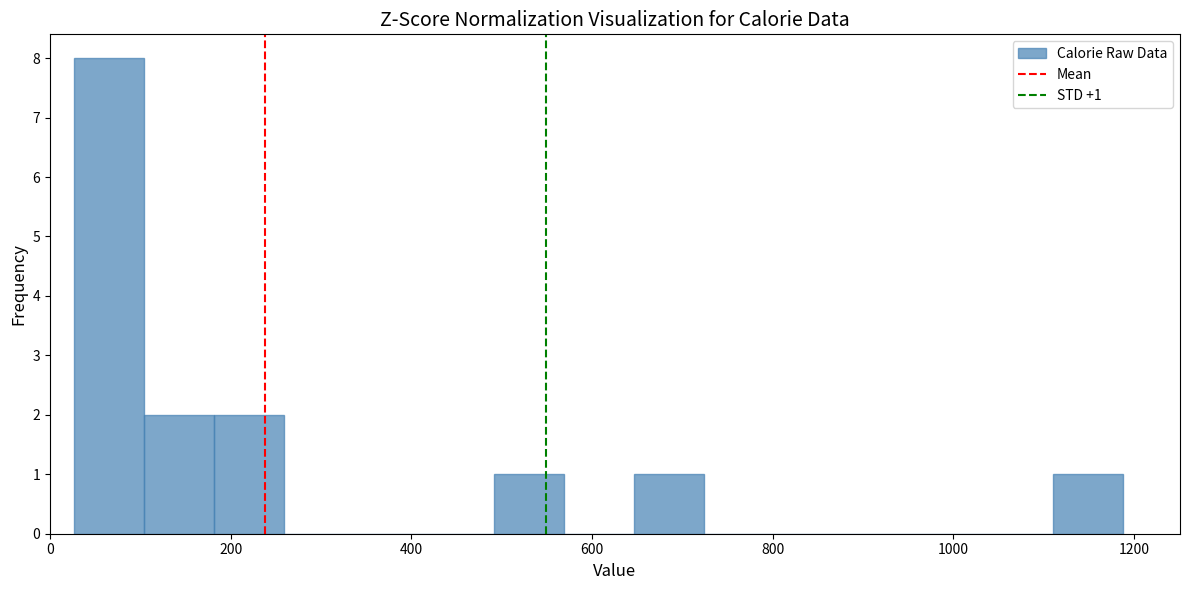

Read against the x-axis, roughly where is the centre of the tallest bar?

60